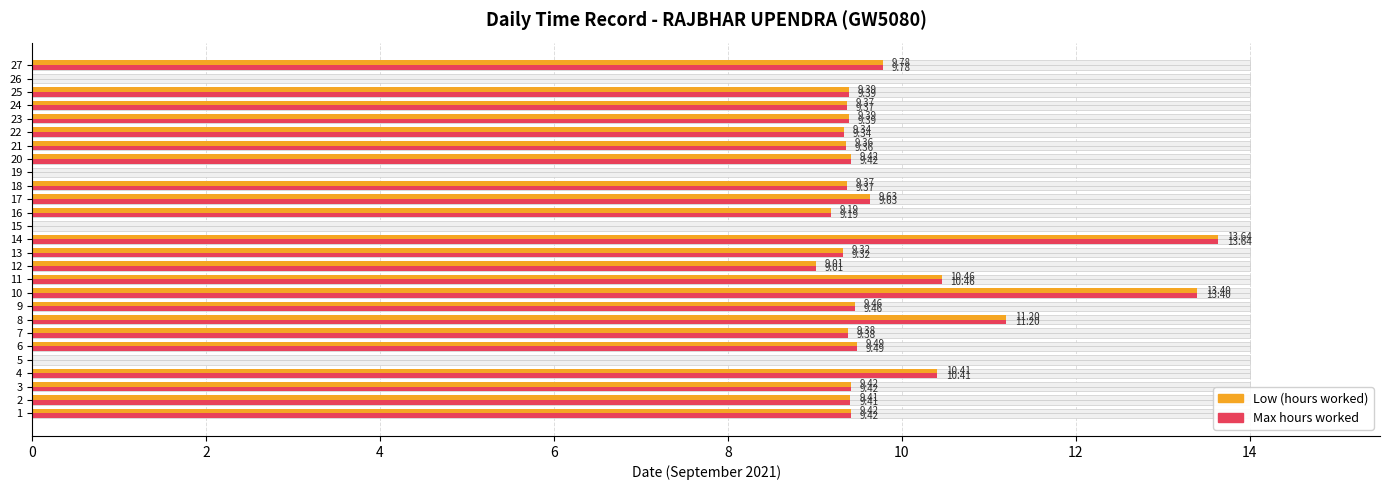

What is the difference between the second highest and second lowest values in the Max hours worked series?

13.4